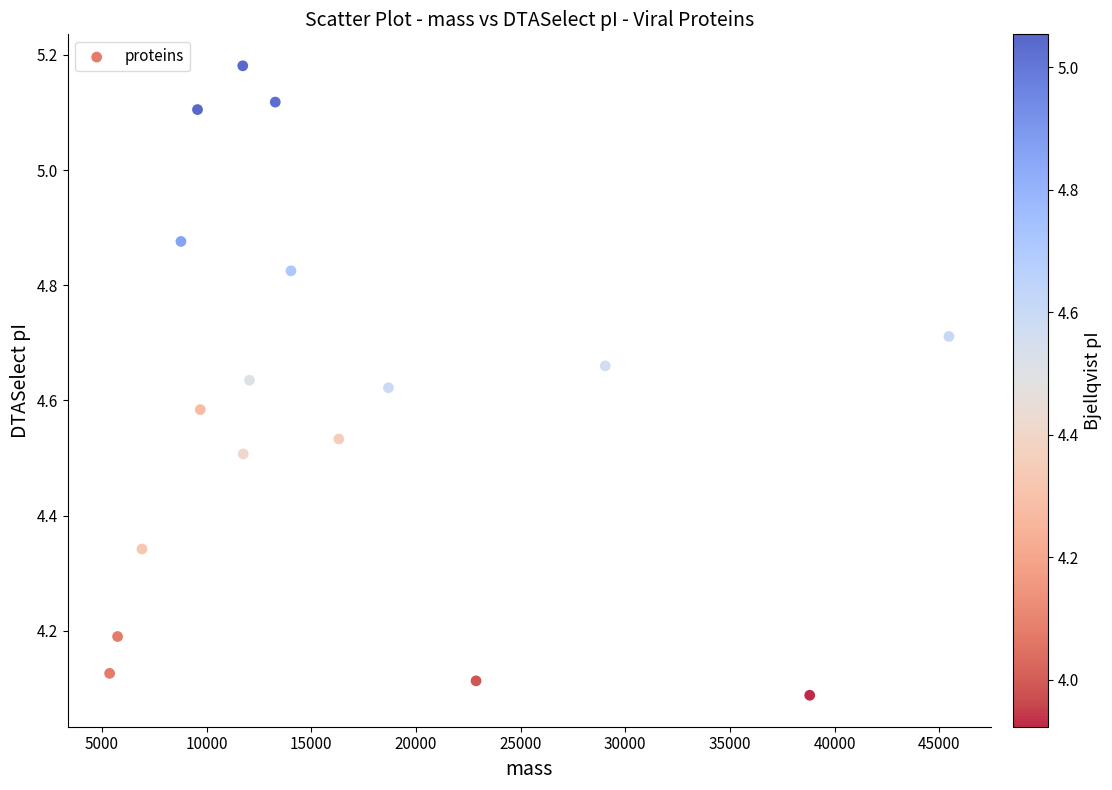

What is the range of X values (max minus min)?

40104.1